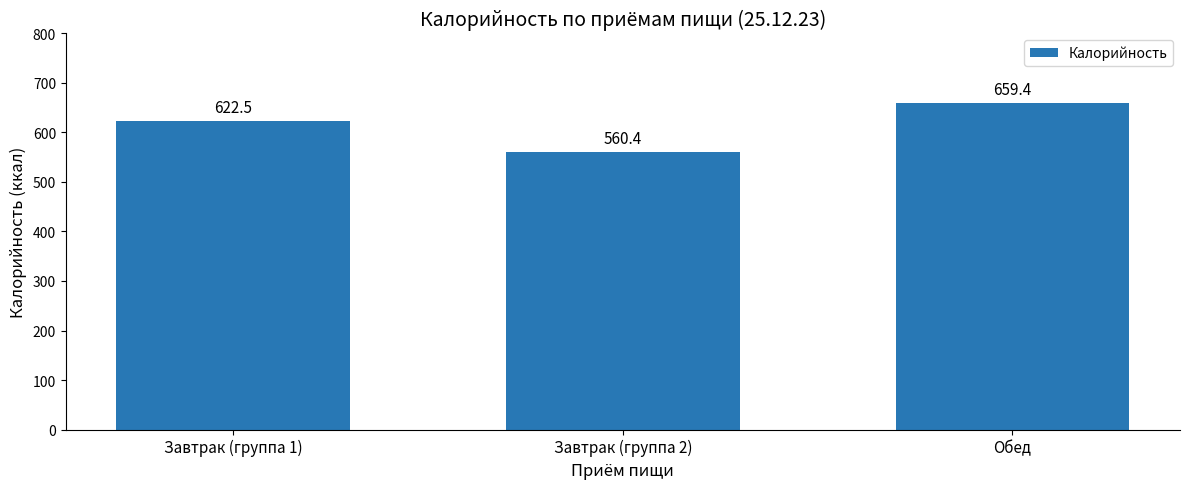

At which label is the value closest to 609?

Завтрак (группа 1)